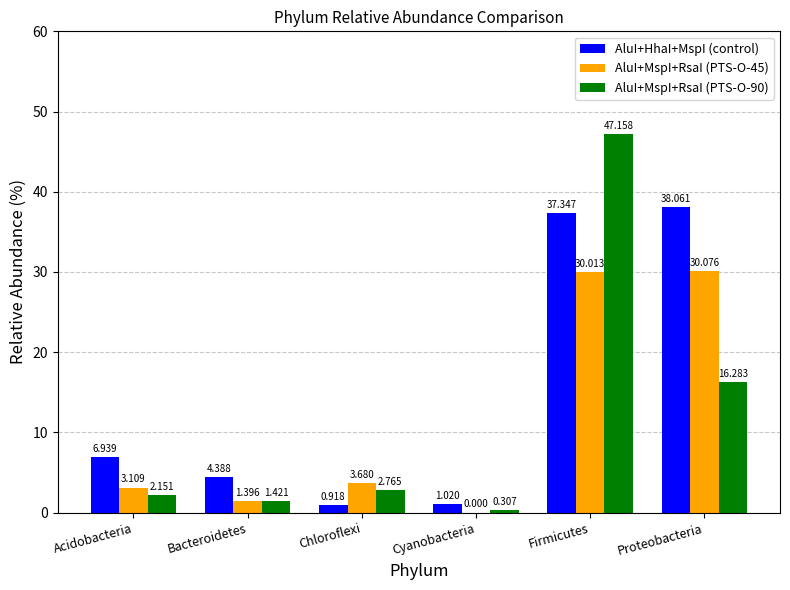

Which series has the largest total across all categories?

AluI+HhaI+MspI (control)